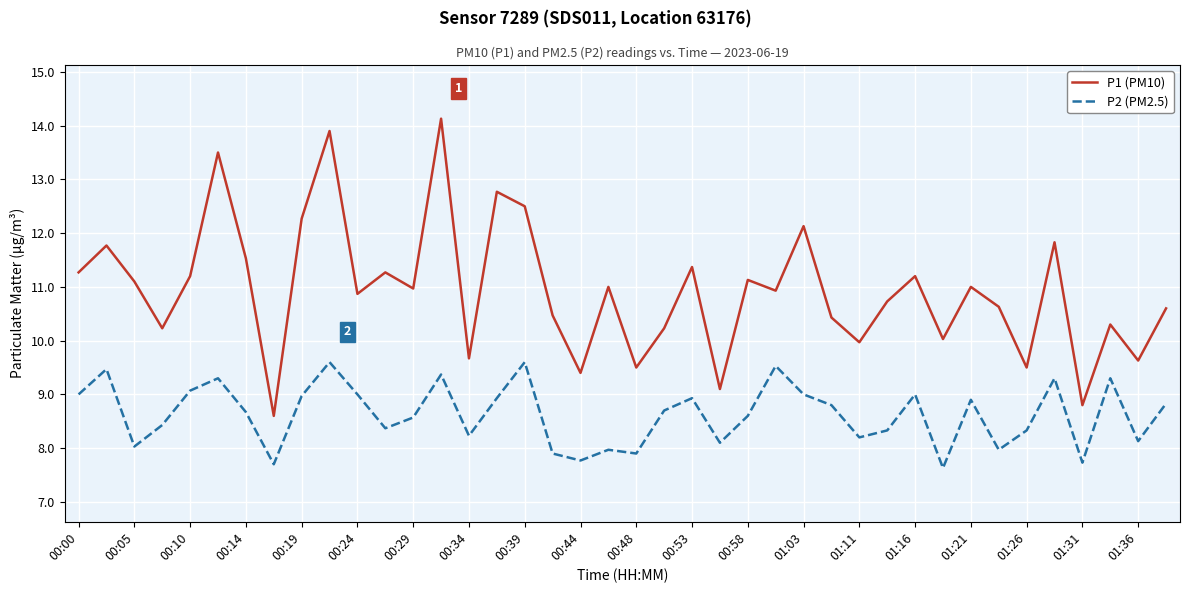

Which series has the largest range (max minus min)?

P1 (PM10)